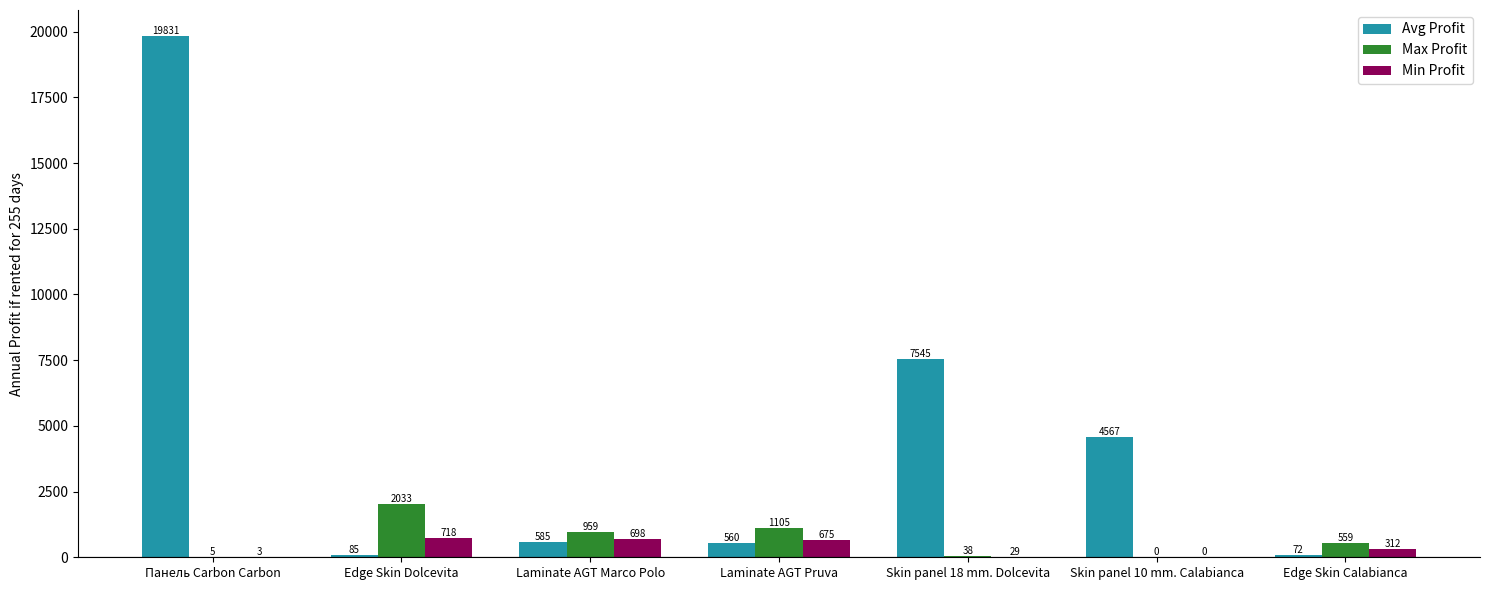

How many data points does each series have?

7